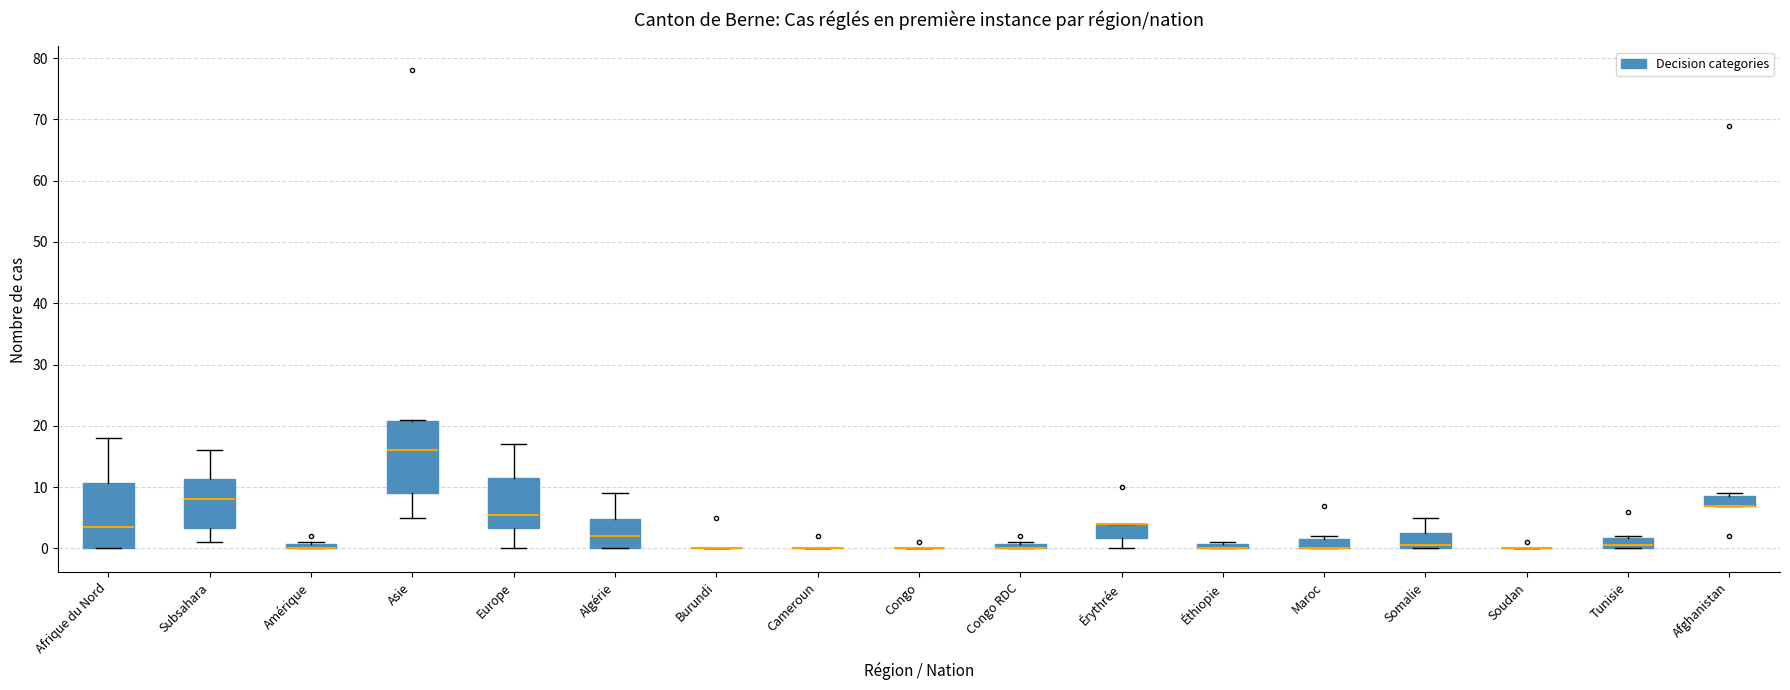

Which box is the tallest, from its lower edge to its upper edge?

Asie